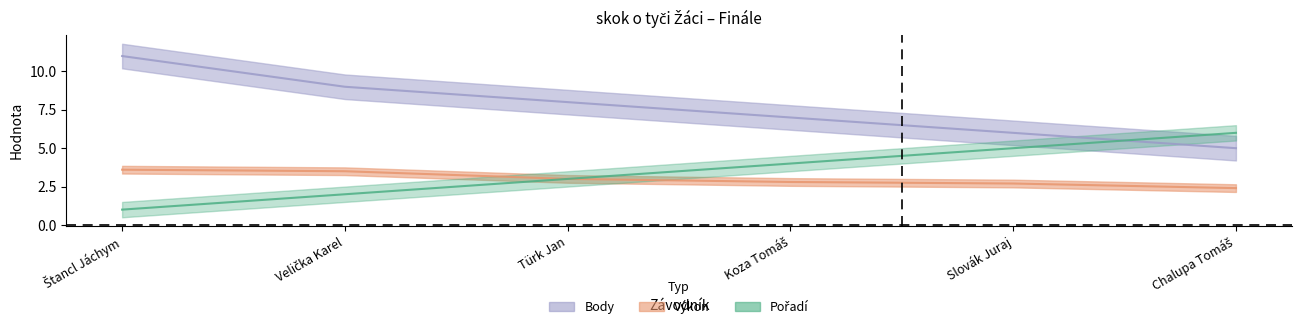

Reading left to right, what are all the values shown in this chart?

Pořadí: 1.0	2.0	3.0	4.0	5.0	6.0
Výkon: 3.6	3.5	3.0	2.8	2.7	2.4
Body: 11.0	9.0	8.0	7.0	6.0	5.0